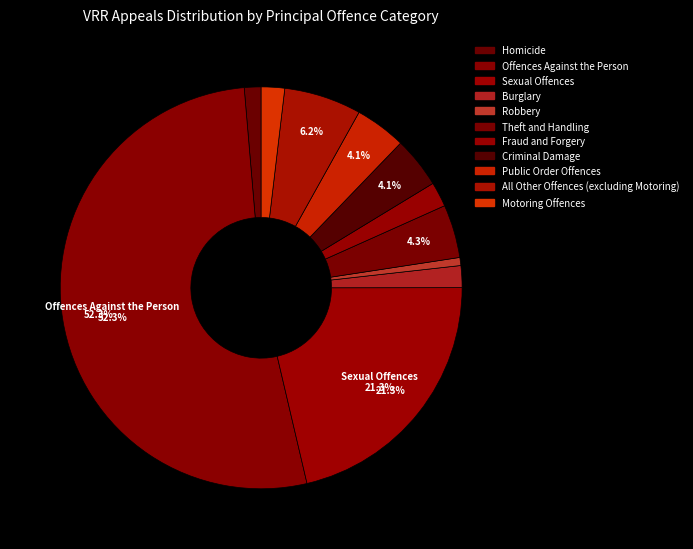

To the nearest percent, what portion does Burglary represent?

2%